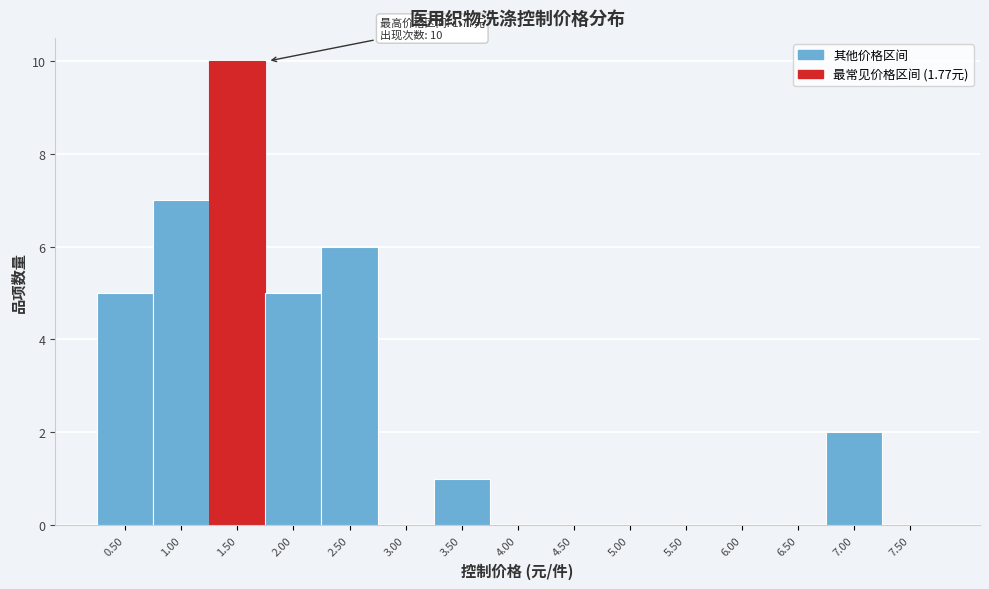

Reading left to right, what are all the values shown in this chart?

0.50=5	1.00=7	1.50=10	2.00=5	2.50=6	3.00=0	3.50=1	4.00=0	4.50=0	5.00=0	5.50=0	6.00=0	6.50=0	7.00=2	7.50=0